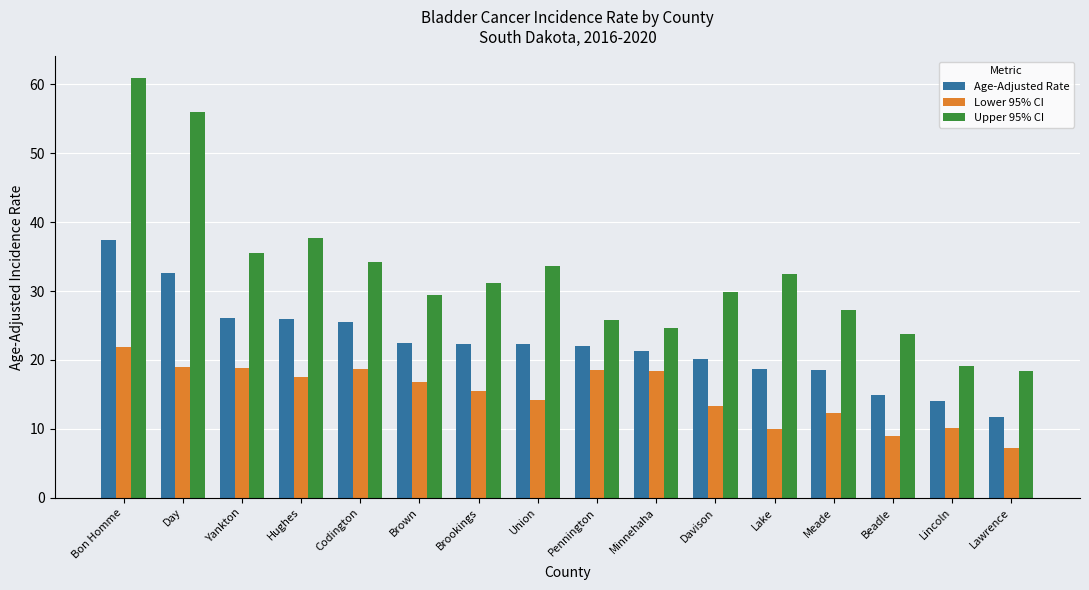

Which series changed the most between Hughes and Davison?

Upper 95% CI